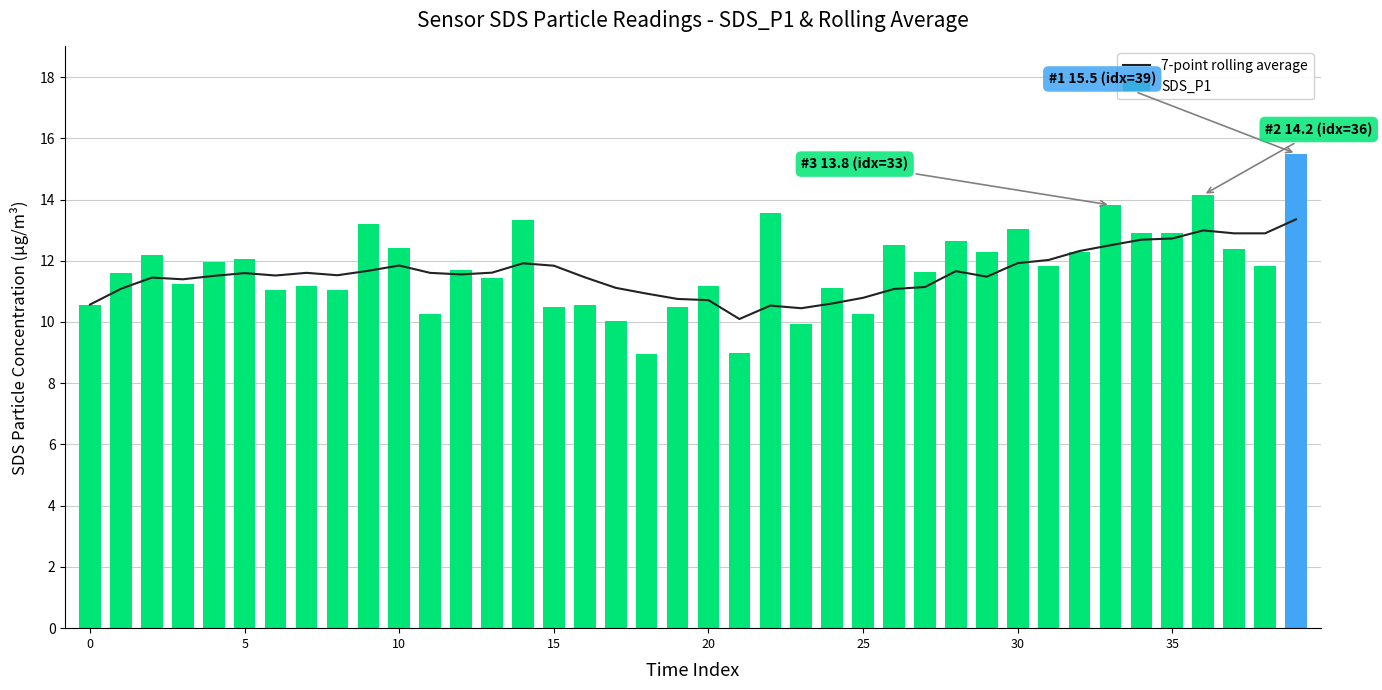

What is the sum of all SDS_P1 values?

470.5